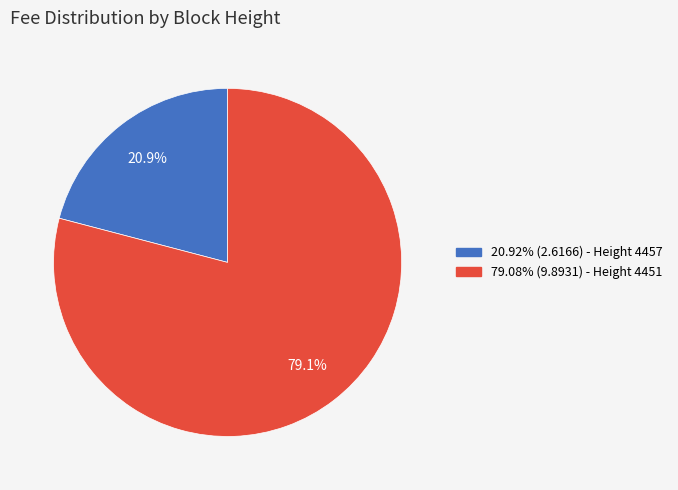

Does any single category account for the majority?

Yes